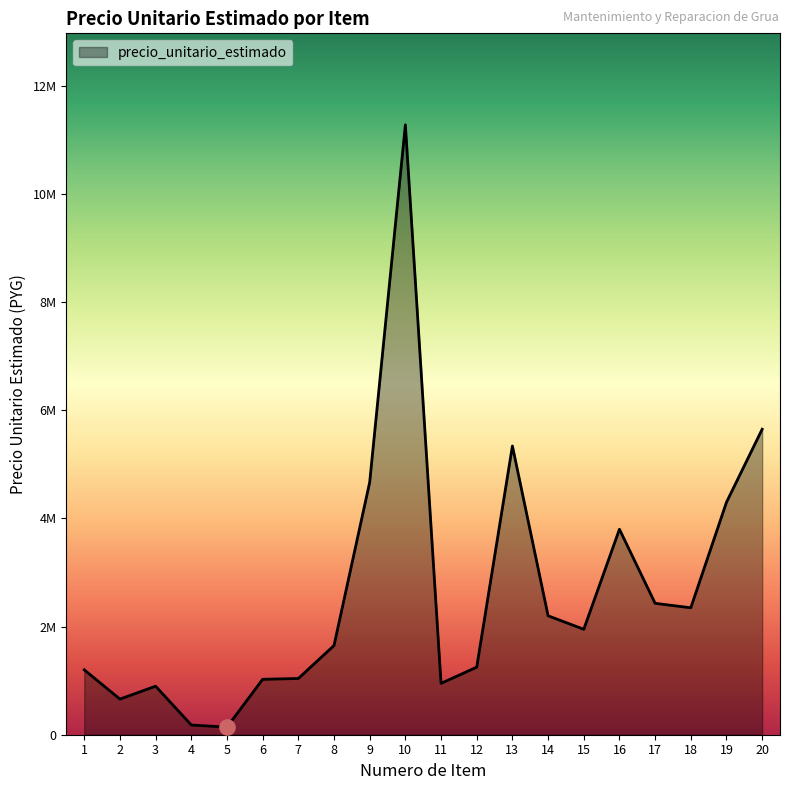

What is the change in value from 8 to 18?

+698000